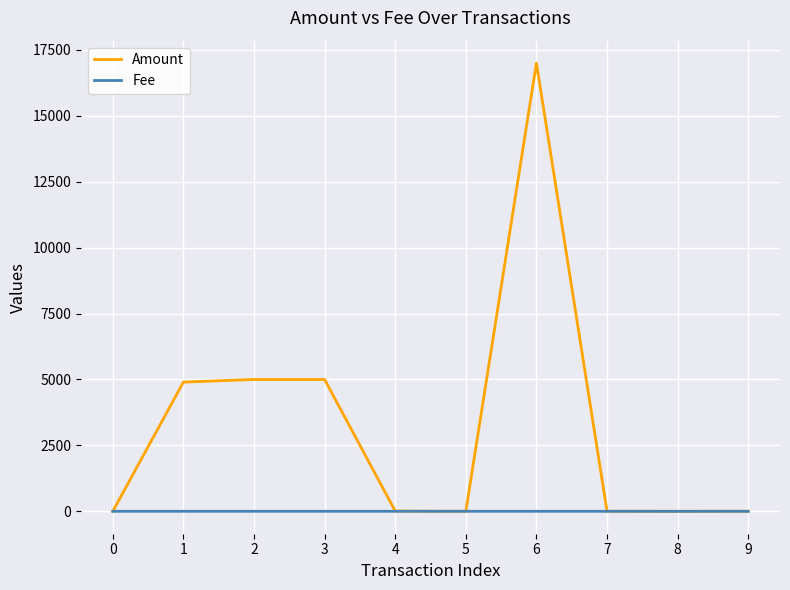

The value of Amount at 0 is -8779.5. True or false?

False